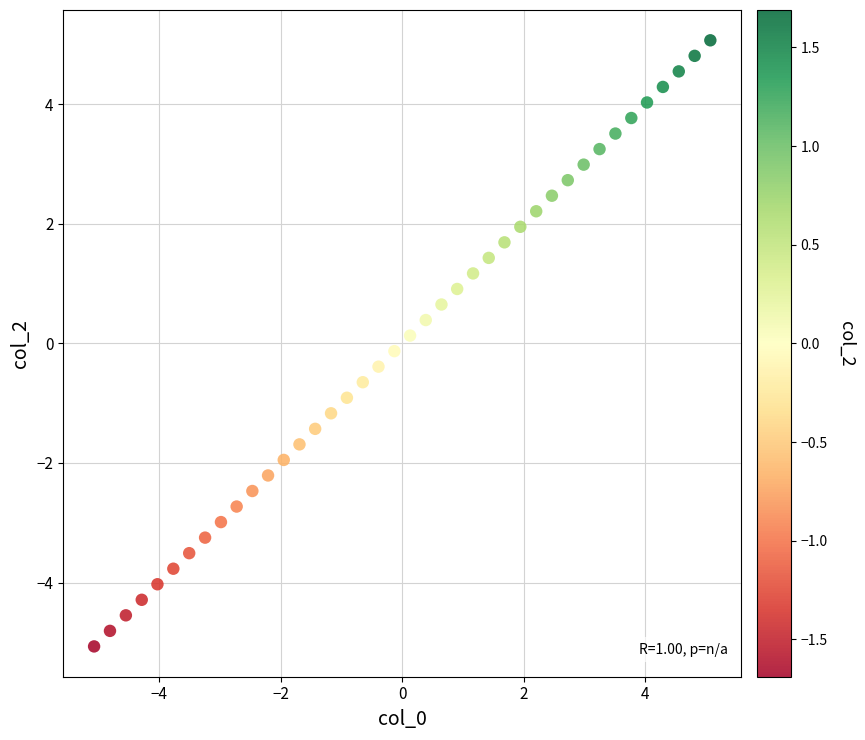

What is the range of Y values (max minus min)?

10.1